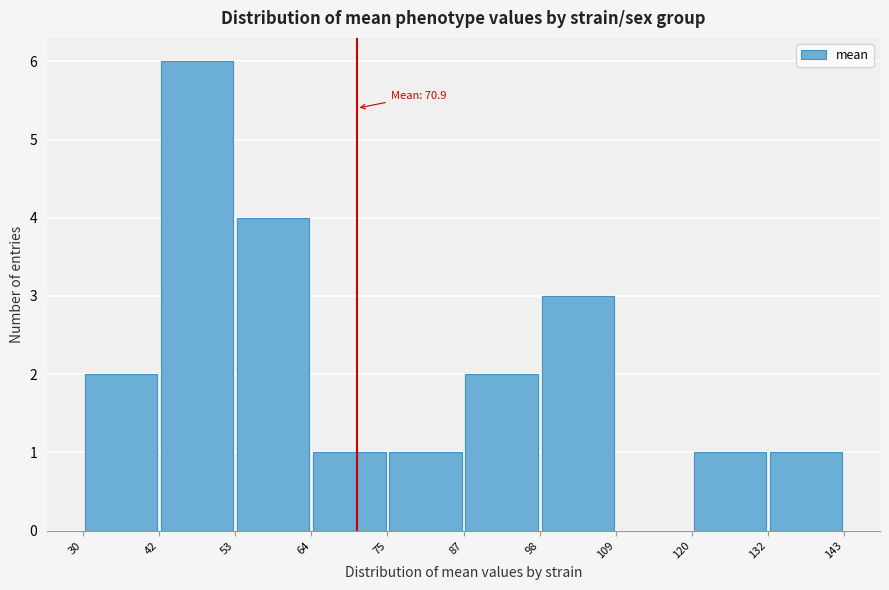

Over which range of the x-axis is the bar tallest?

42 to 53